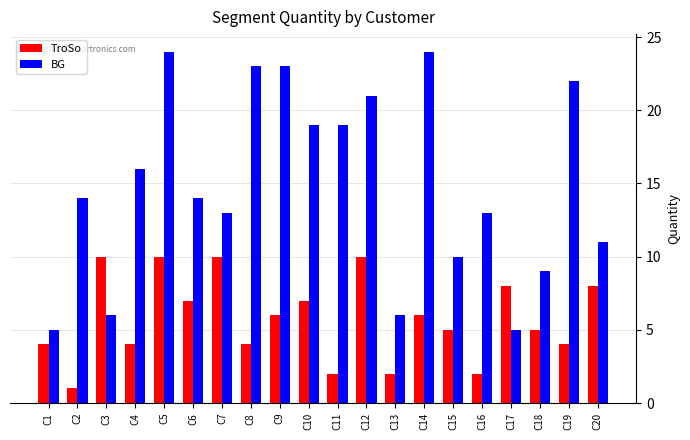

Which series changed the most between C1 and C7?

BG